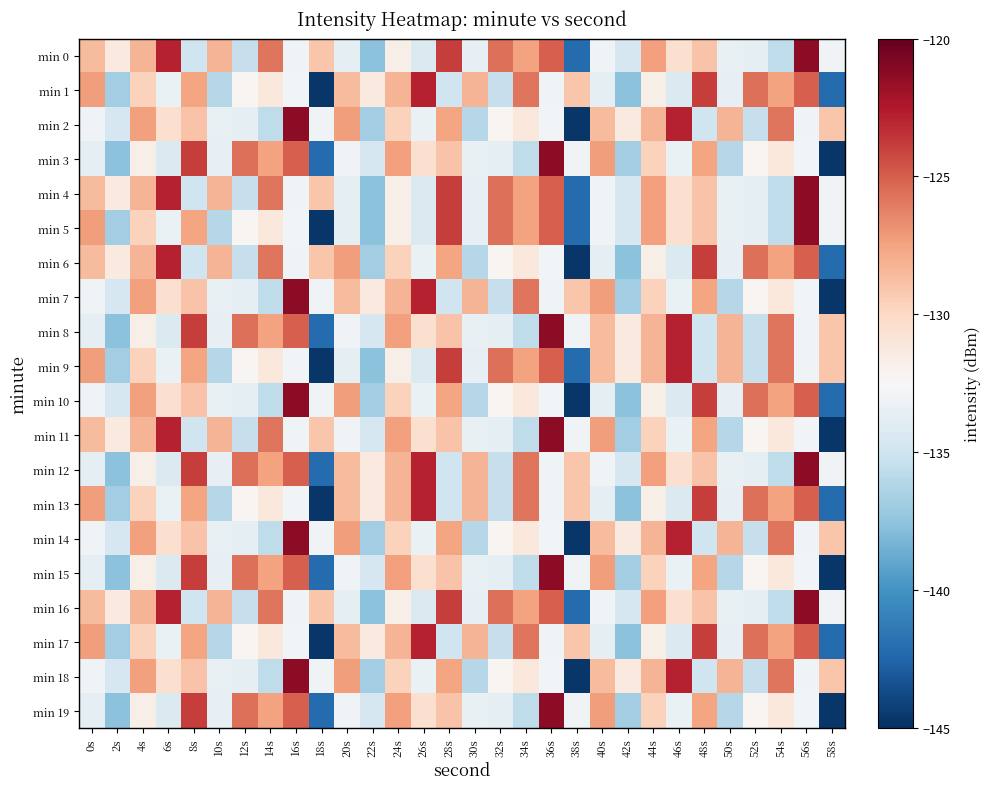

At how many categories does at least one series exceed -130?

27